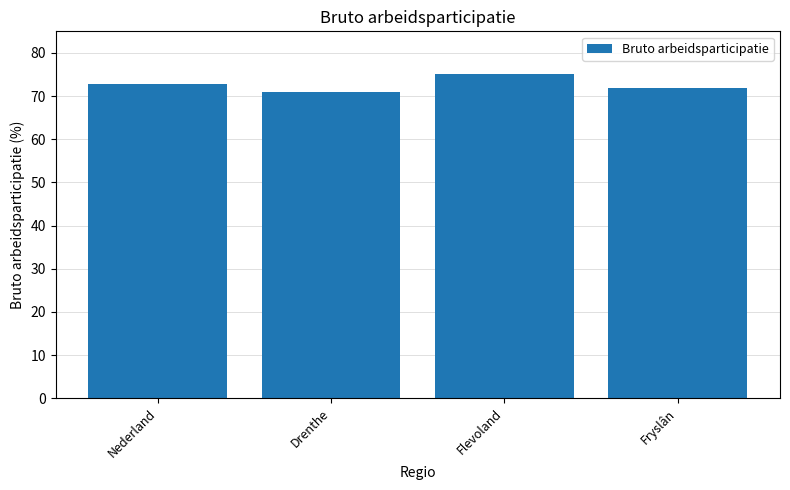

What is the average value?

72.6